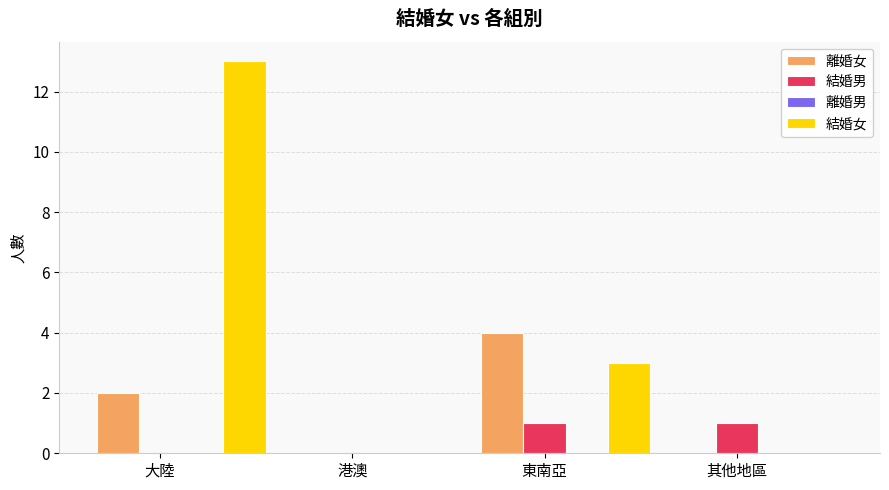

Are the bars grouped side by side (vs. stacked)?

Yes